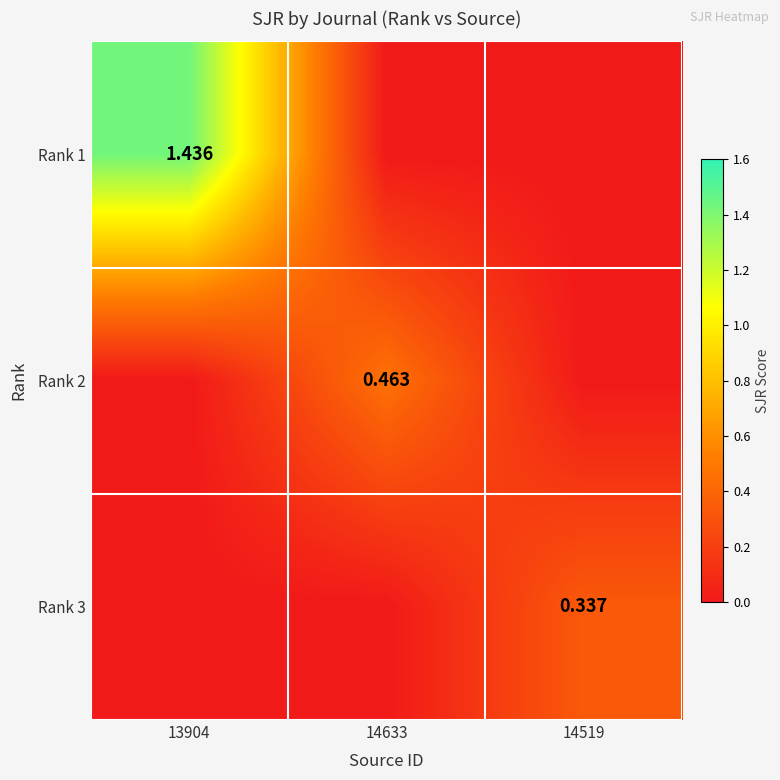

The value of Rank 2 at 13904 is 0.3. True or false?

False